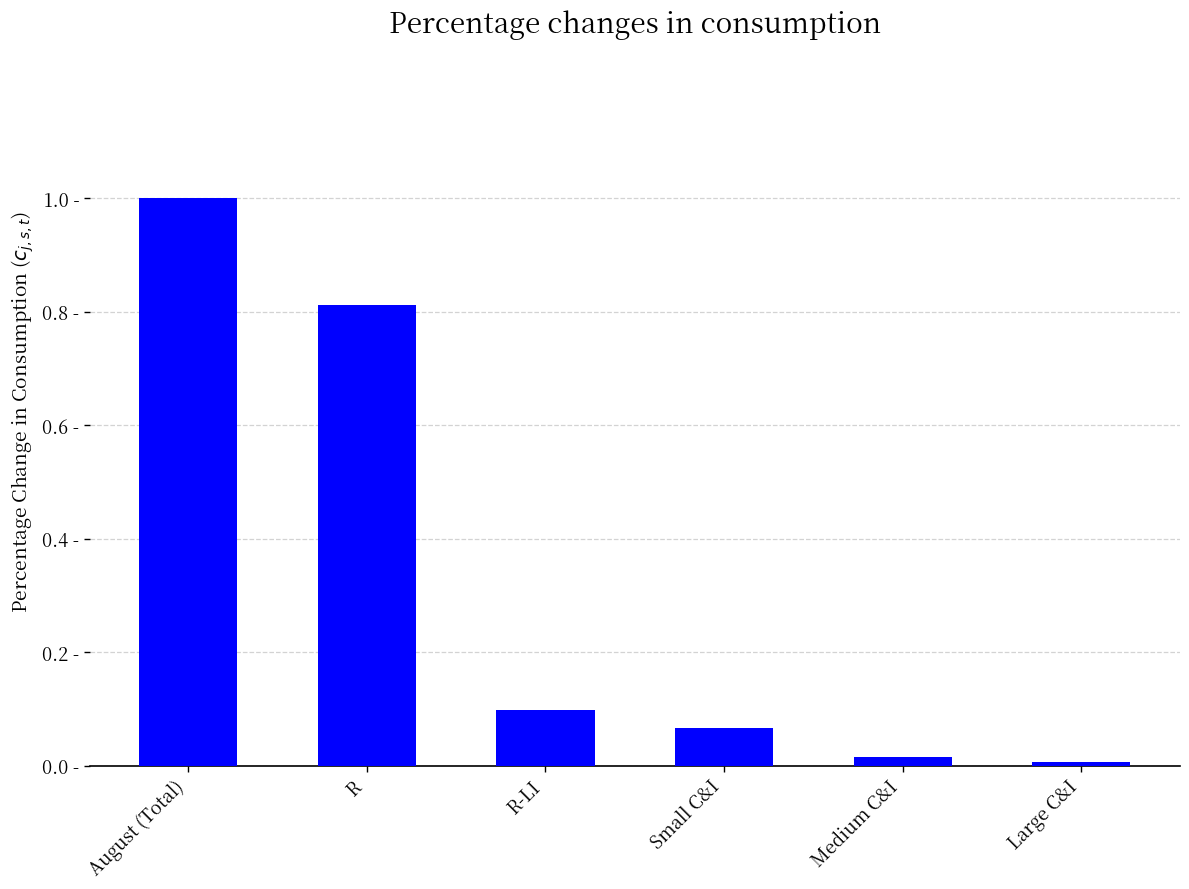

Reading left to right, transcribe all the data shown in this chart.

1.0	0.8	0.1	0.1	0.0	0.0